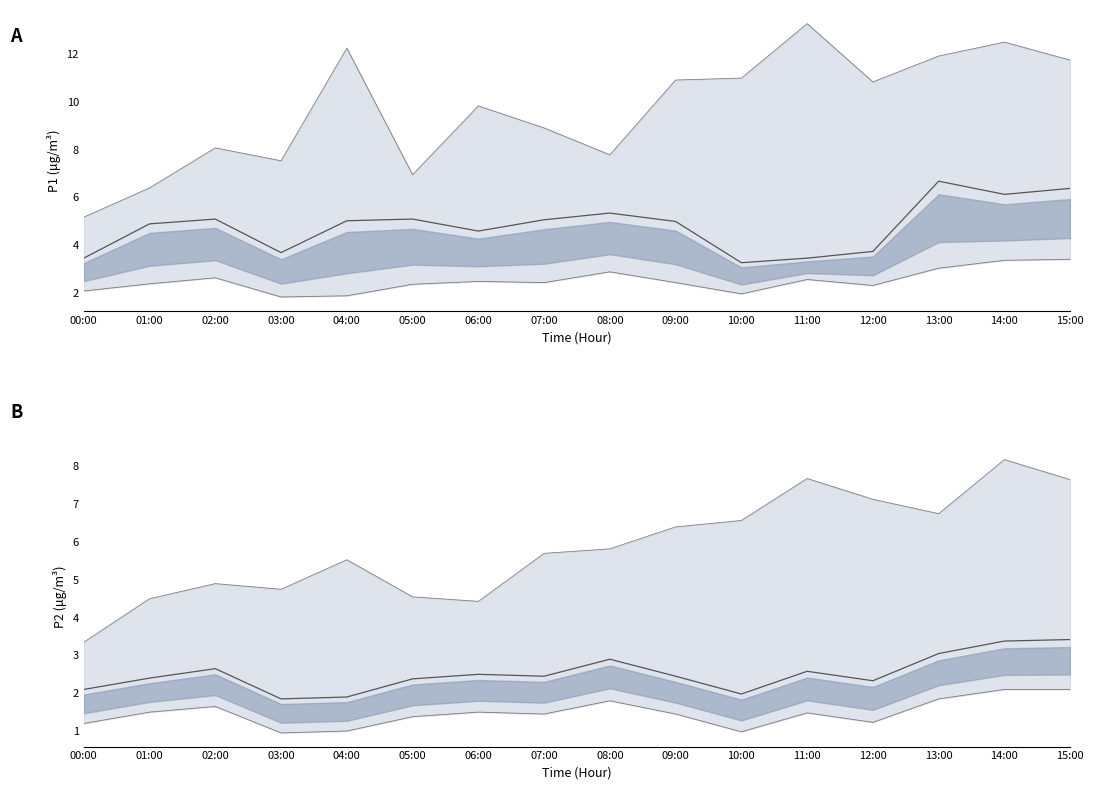

Reading left to right, list all the values displayed in this chart.

P1 median: 00:00=3.5	01:00=4.9	02:00=5.1	03:00=3.7	04:00=5.0	05:00=5.1	06:00=4.6	07:00=5.1	08:00=5.3	09:00=5.0	10:00=3.3	11:00=3.5	12:00=3.8	13:00=6.7	14:00=6.1	15:00=6.4
P1 upper: 00:00=5.2	01:00=6.4	02:00=8.1	03:00=7.5	04:00=12.2	05:00=7.0	06:00=9.8	07:00=8.9	08:00=7.8	09:00=10.9	10:00=11.0	11:00=13.2	12:00=10.8	13:00=11.9	14:00=12.5	15:00=11.7
P1 lower: 00:00=2.1	01:00=2.4	02:00=2.6	03:00=1.9	04:00=1.9	05:00=2.4	06:00=2.5	07:00=2.5	08:00=2.9	09:00=2.5	10:00=2.0	11:00=2.6	12:00=2.3	13:00=3.0	14:00=3.4	15:00=3.4
P2 median: 00:00=2.1	01:00=2.4	02:00=2.6	03:00=1.9	04:00=1.9	05:00=2.4	06:00=2.5	07:00=2.5	08:00=2.9	09:00=2.5	10:00=2.0	11:00=2.6	12:00=2.3	13:00=3.0	14:00=3.4	15:00=3.4
P2 upper: 00:00=3.4	01:00=4.5	02:00=4.9	03:00=4.8	04:00=5.5	05:00=4.5	06:00=4.4	07:00=5.7	08:00=5.8	09:00=6.4	10:00=6.6	11:00=7.7	12:00=7.1	13:00=6.8	14:00=8.2	15:00=7.7
P2 lower: 00:00=1.2	01:00=1.5	02:00=1.6	03:00=0.9	04:00=1.0	05:00=1.4	06:00=1.5	07:00=1.4	08:00=1.8	09:00=1.4	10:00=1.0	11:00=1.5	12:00=1.2	13:00=1.9	14:00=2.1	15:00=2.1